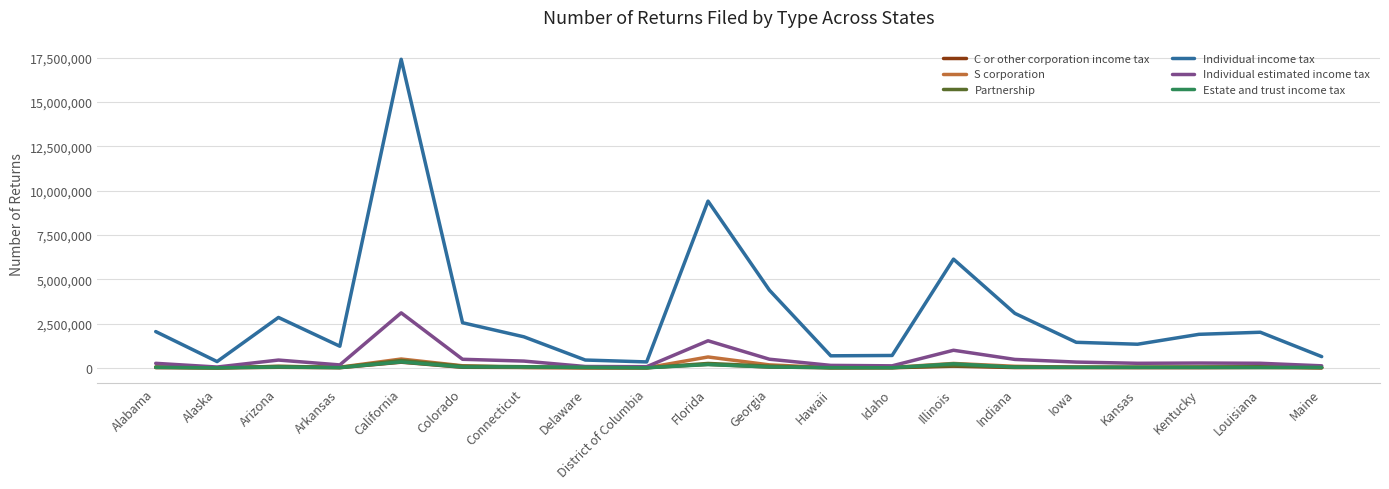

What are all the series names shown in the legend?

C or other corporation income tax, S corporation, Partnership, Individual income tax, Individual estimated income tax, Estate and trust income tax